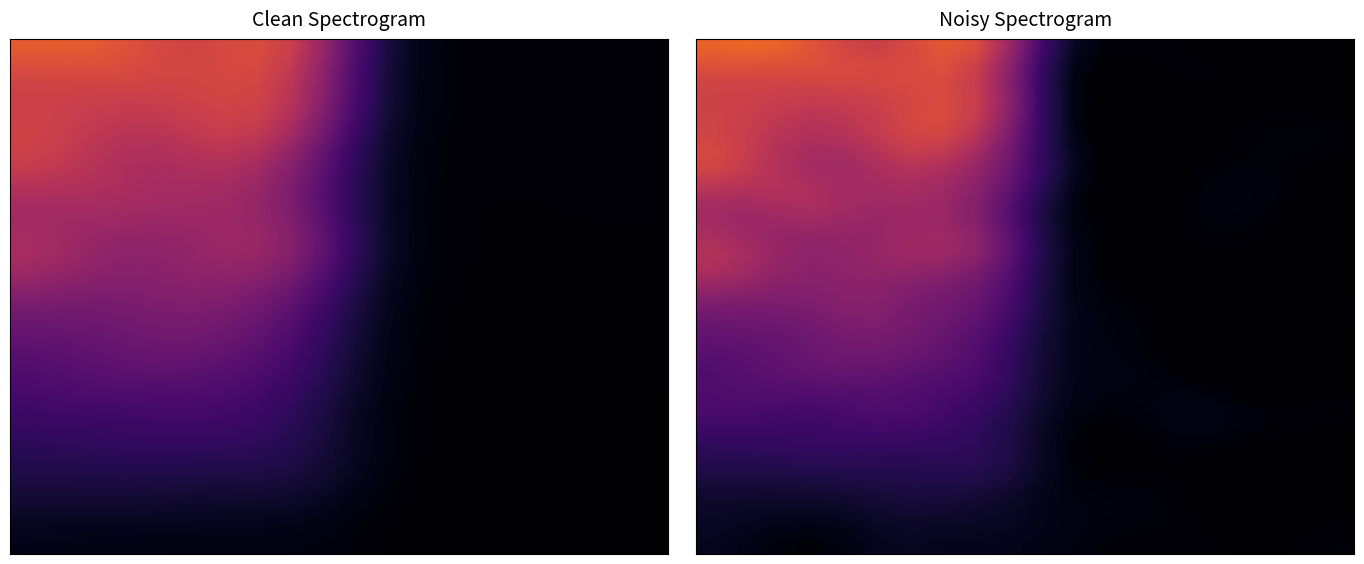

Which has a higher value, 3 or 15?

3